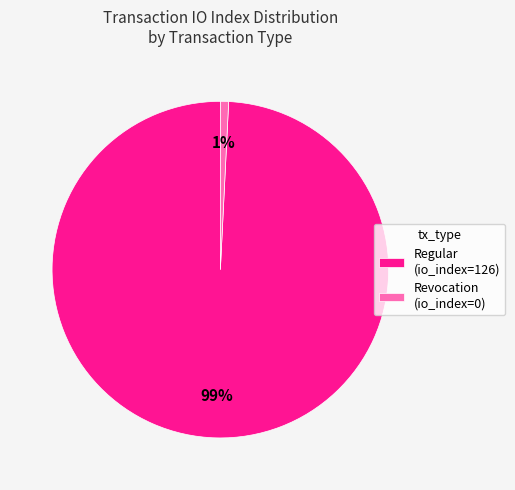

To the nearest percent, what is the difference between the Regular (io_index=126) and Revocation (io_index=0) slice percentages?

98%